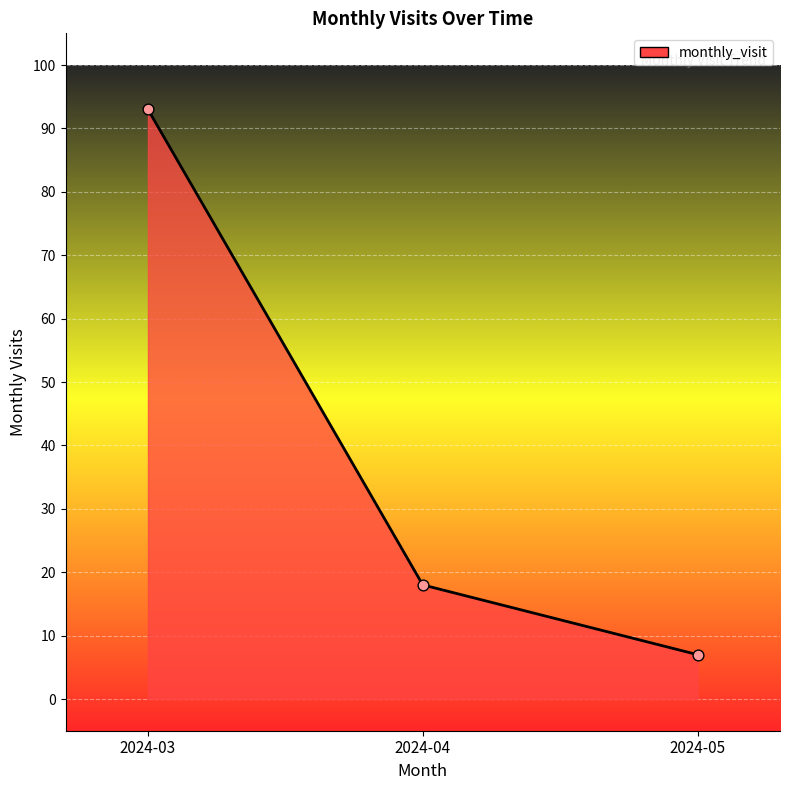

What is the change in value from 2024-03 to 2024-04?

-75